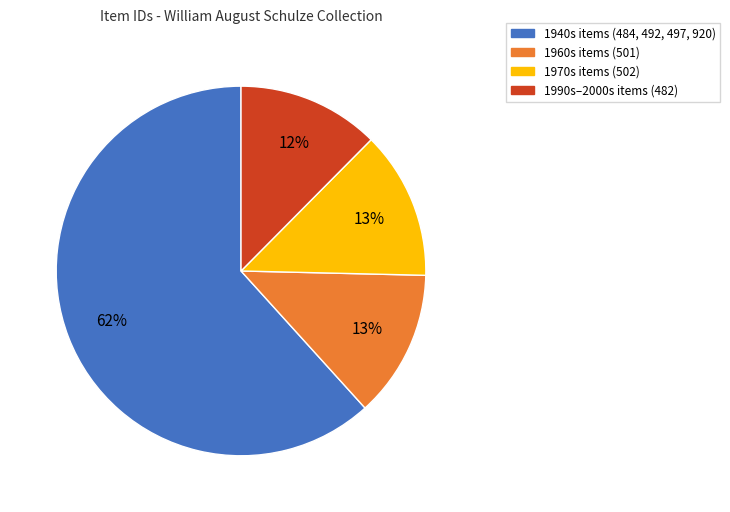

To the nearest percent, what is the average slice percentage?

25%